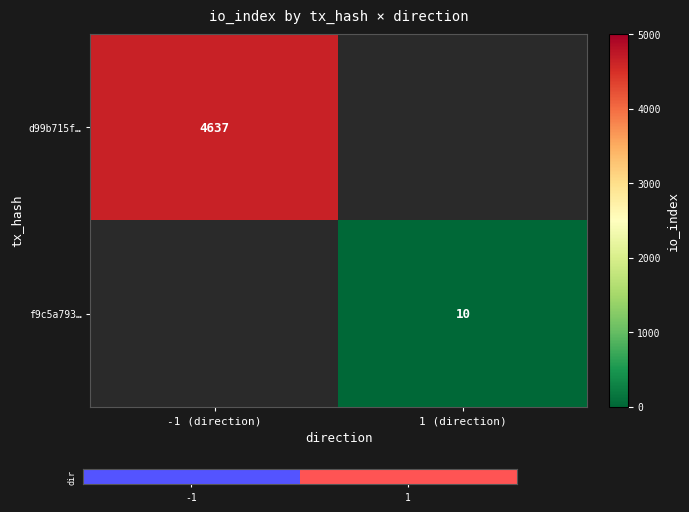

Is the value of d99b715f… at -1 (direction) greater than the value of f9c5a793… at 1 (direction)?

Yes